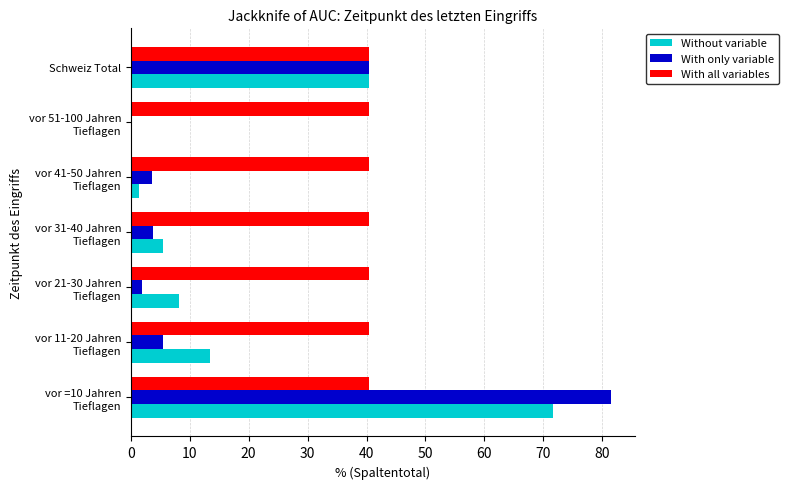

Is it true that With all variables equals 40.4 at Schweiz Total?

True